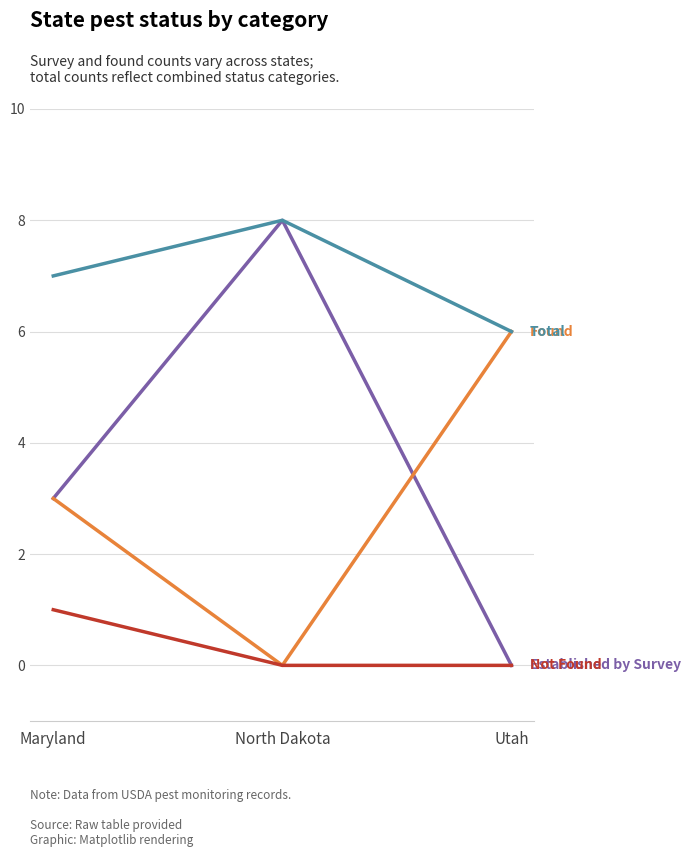

What is the total value across all series at Maryland?

14